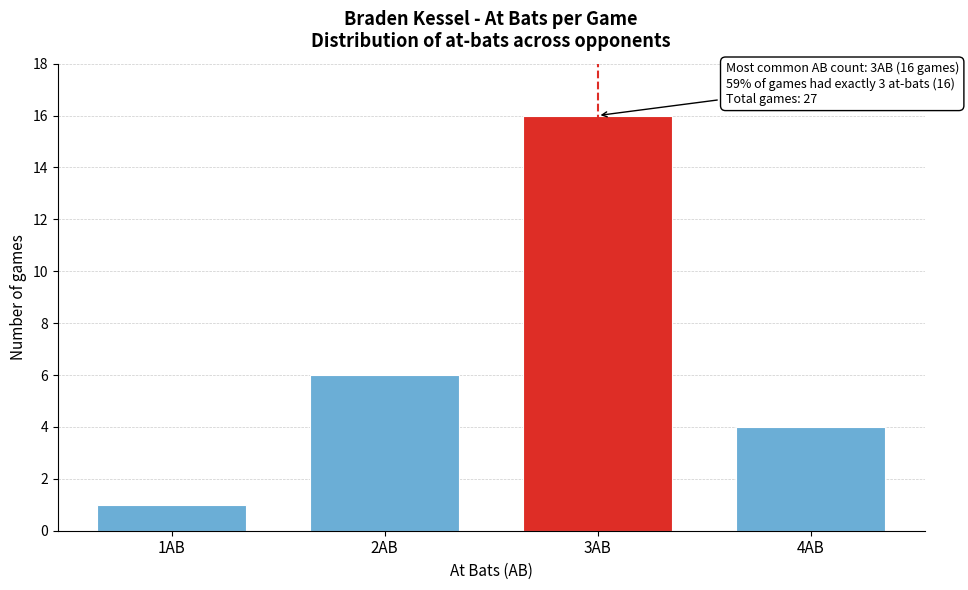

Reading right to left, transcribe all the data shown in this chart.

4	16	6	1